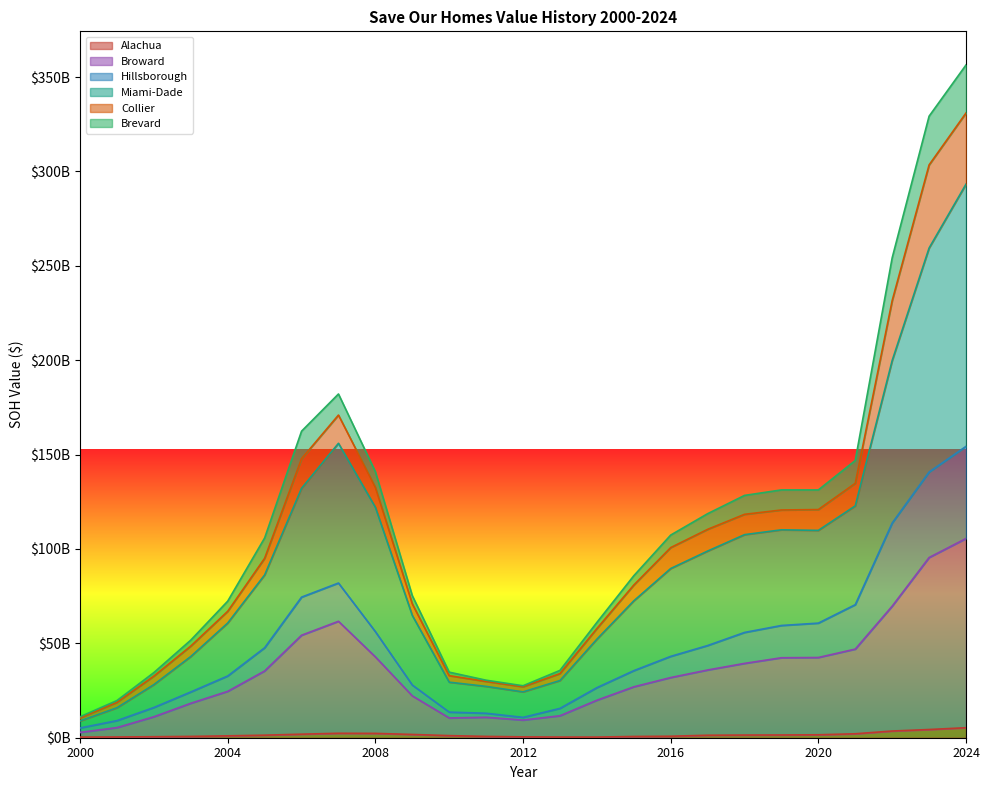

How many values in the Hillsborough series exceed 43?

13